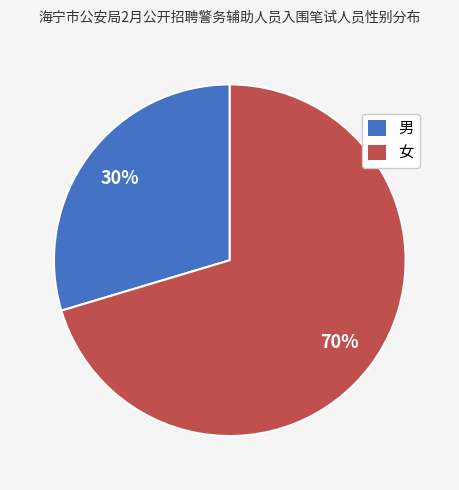

How many segments does this pie chart have?

2